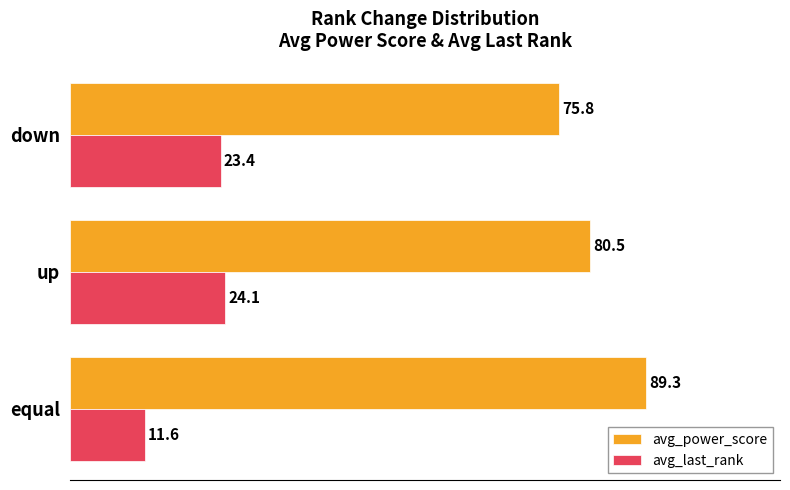

What are all the series names shown in the legend?

avg_power_score, avg_last_rank